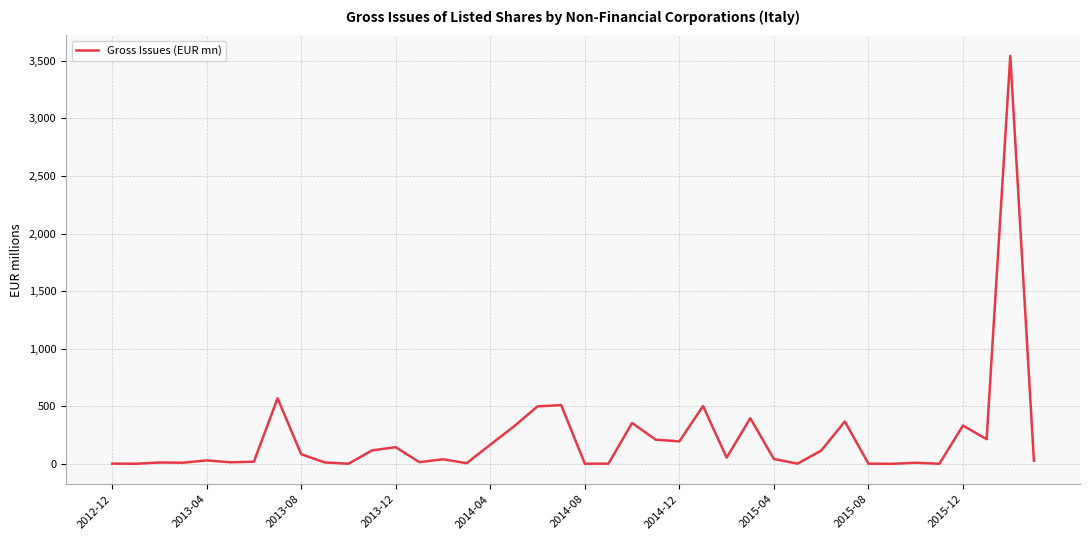

What is the greatest value displayed?

3543.1